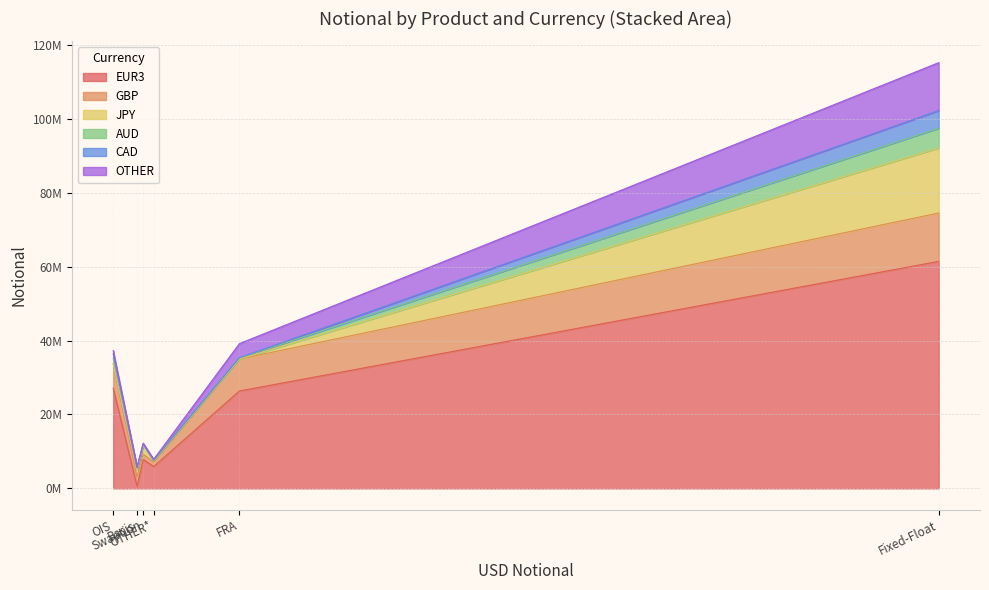

Read the AUD value at OTHER*, to the nearest 10.

122720